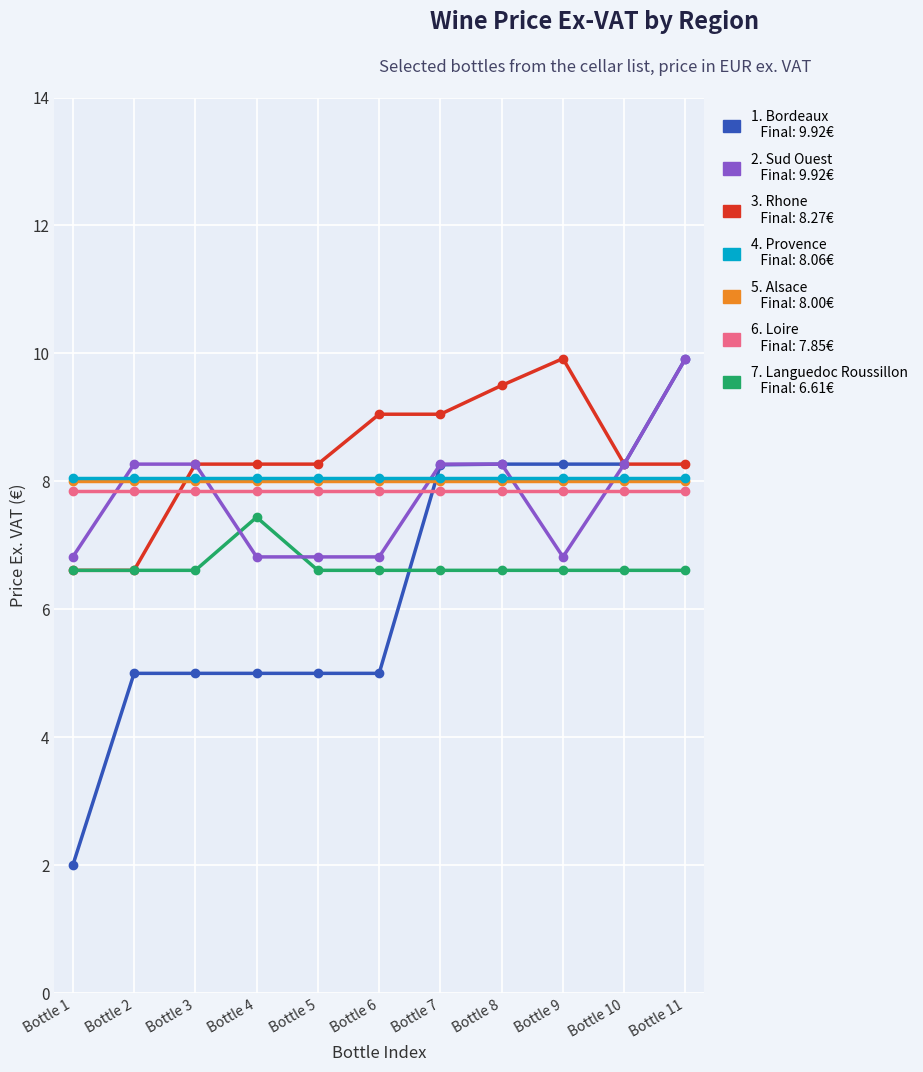

What is the total value across all series at Bottle 8?

56.6